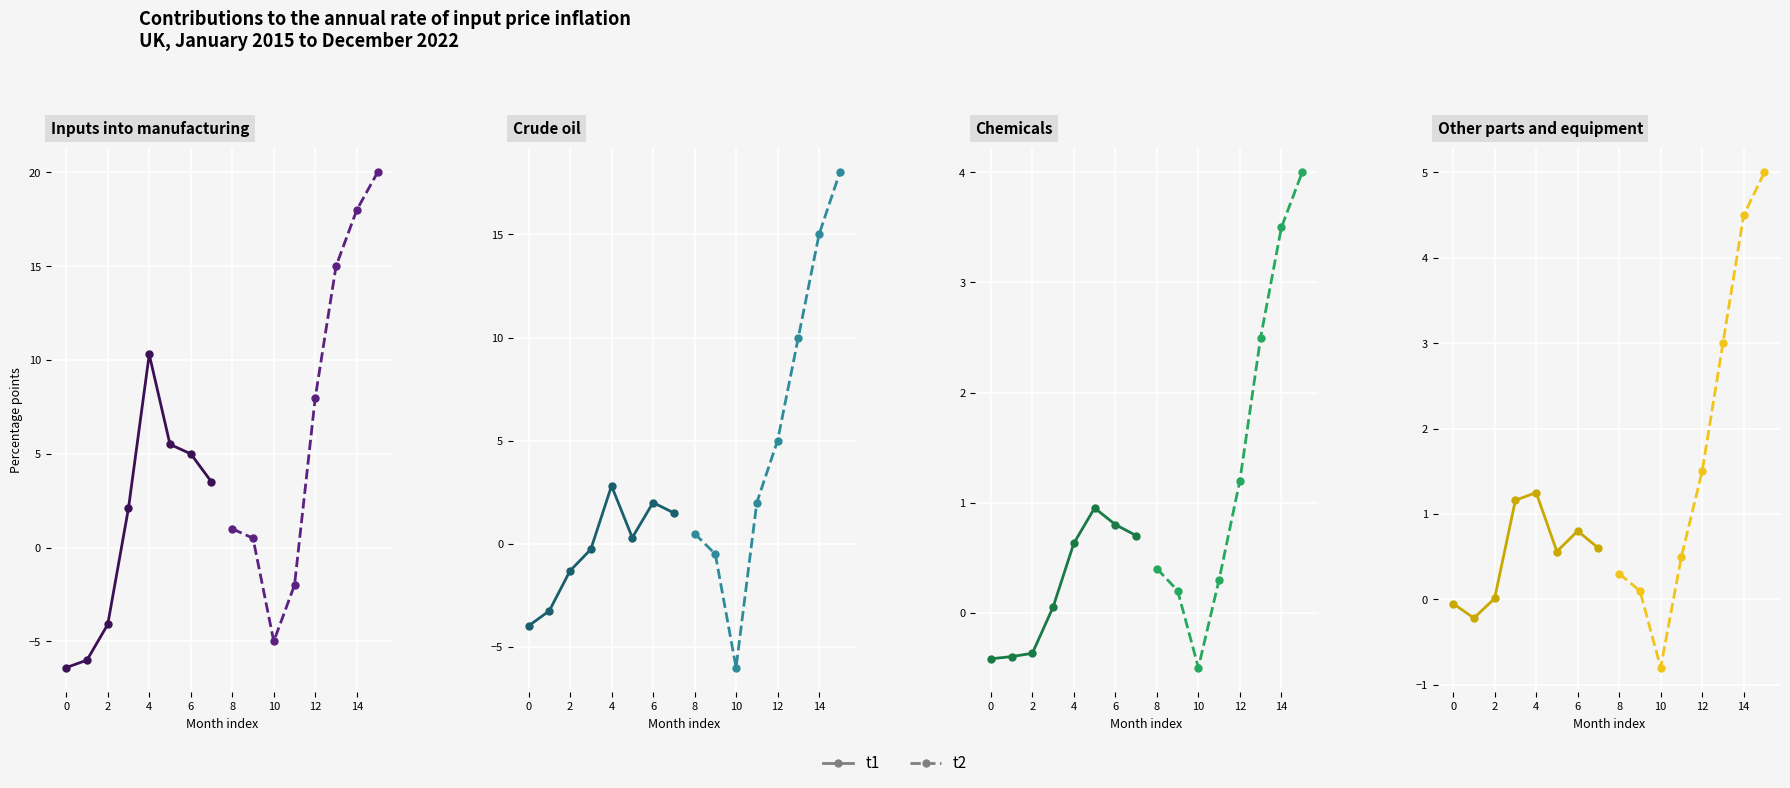

How many data points in t2 are above 1?

4